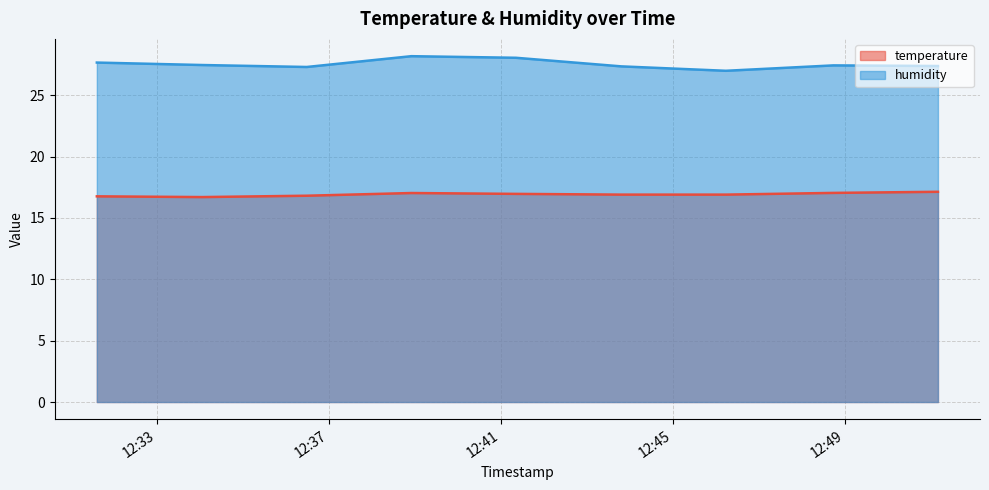

Which series changed the most between 2024-03-23T12:34:03 and 2024-03-23T12:48:44?

temperature